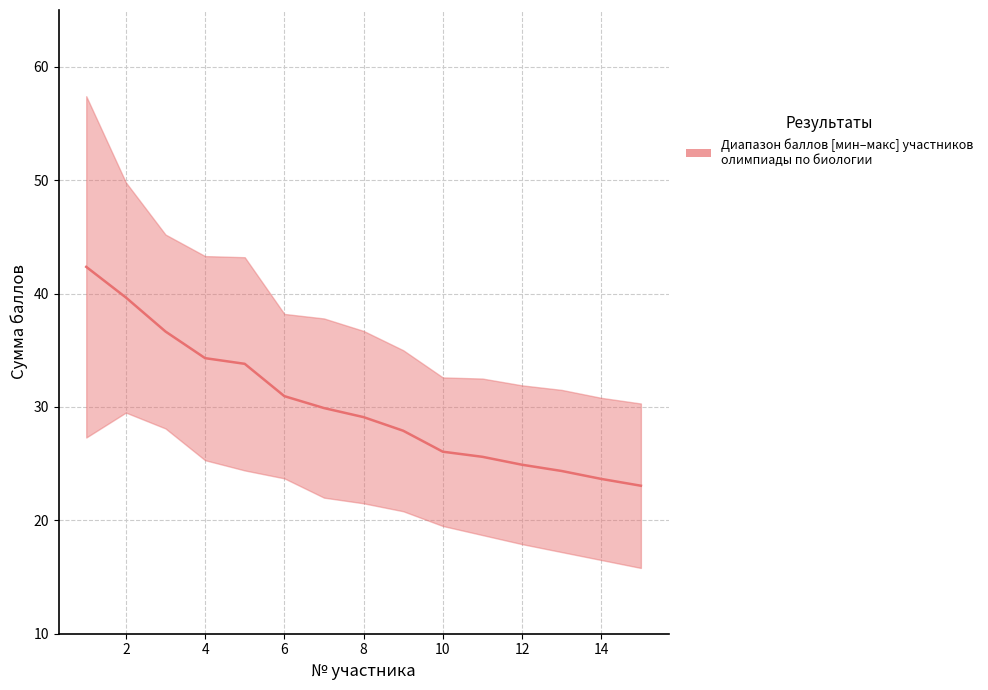

What is the greatest value displayed?

42.4